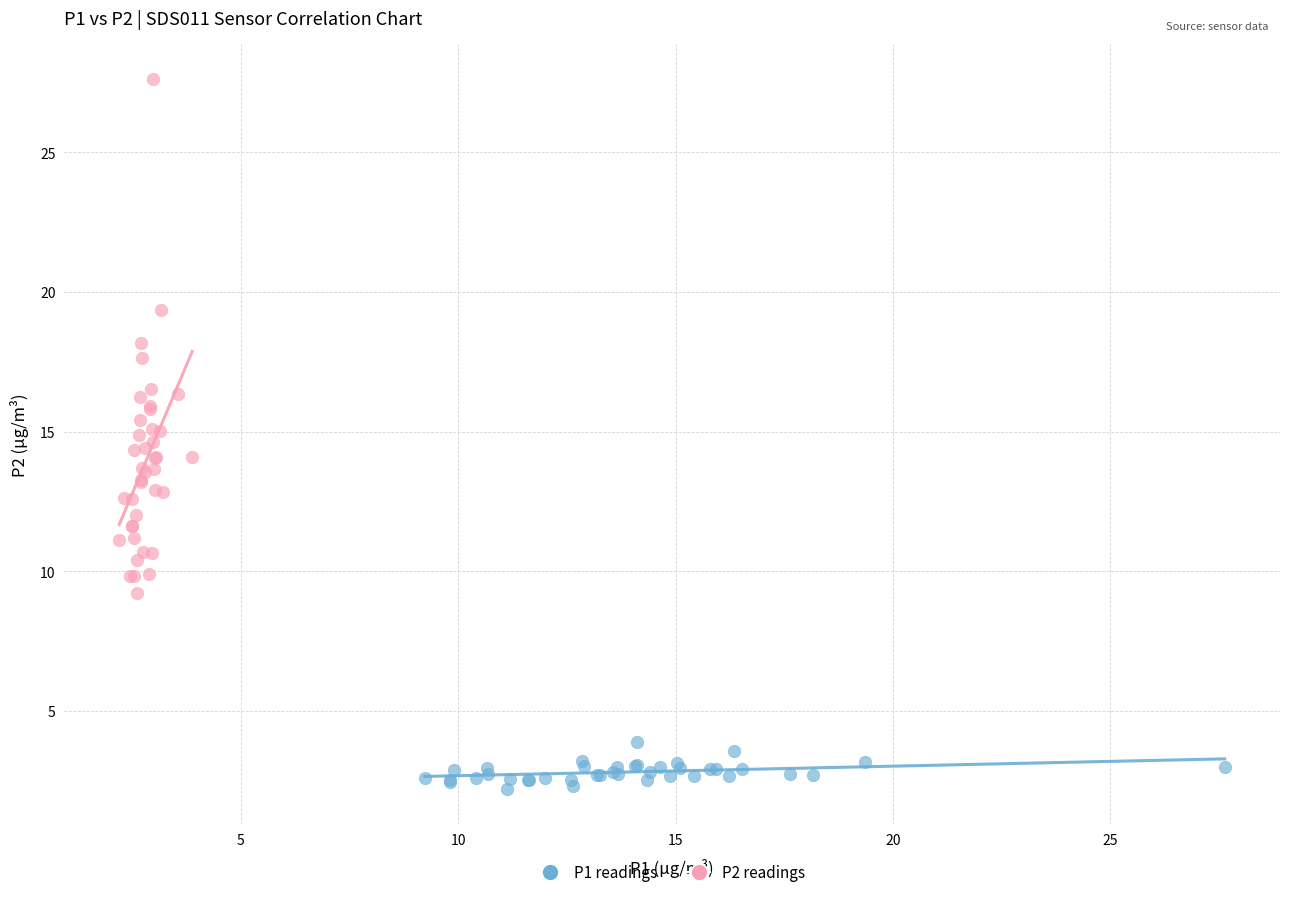

Which series reaches the maximum Y coordinate?

P2 readings